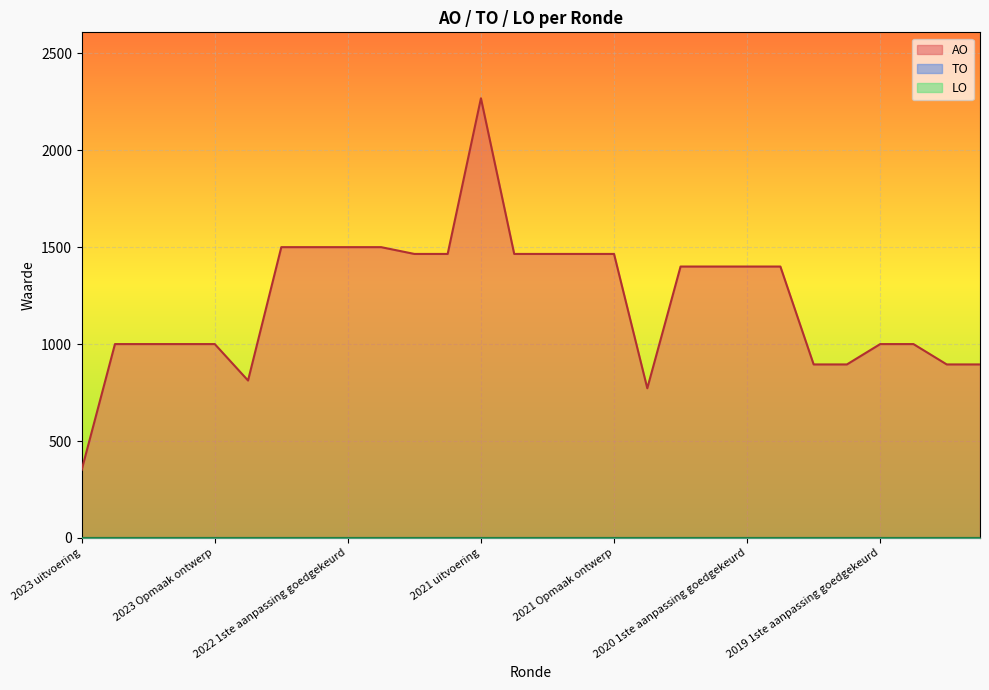

The LO series shows 0 at 2023 Opmaak ontwerp. True or false?

True